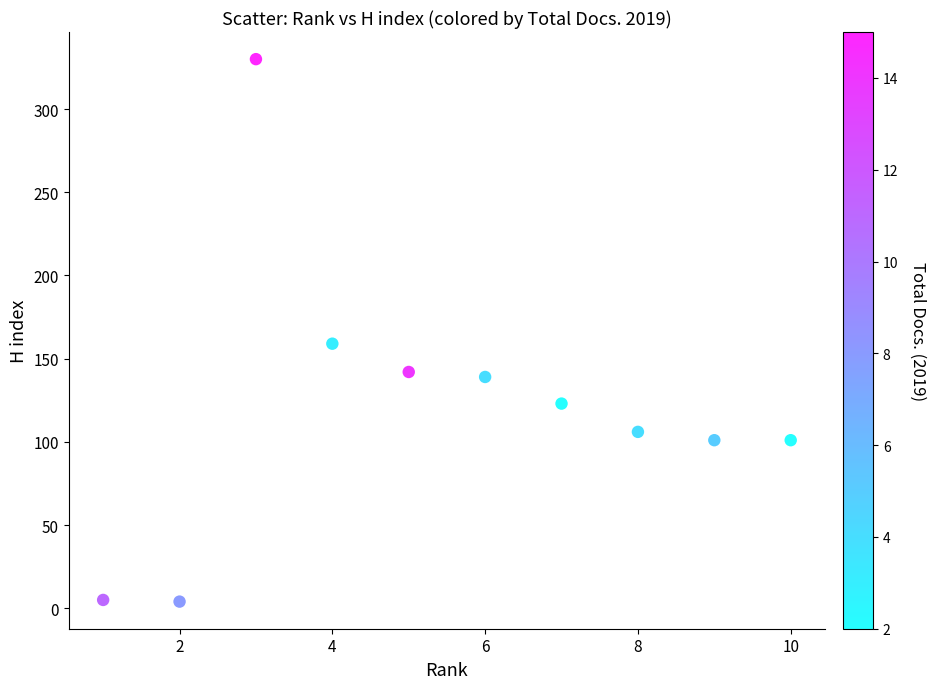

What is the range of Y values (max minus min)?

326